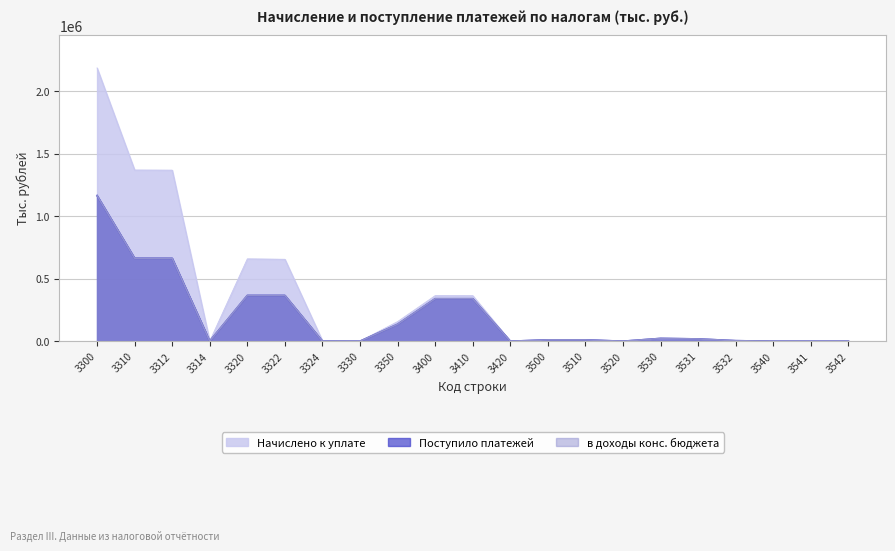

Read the в доходы конс. бюджета value at 3531, to the nearest 100.

18200